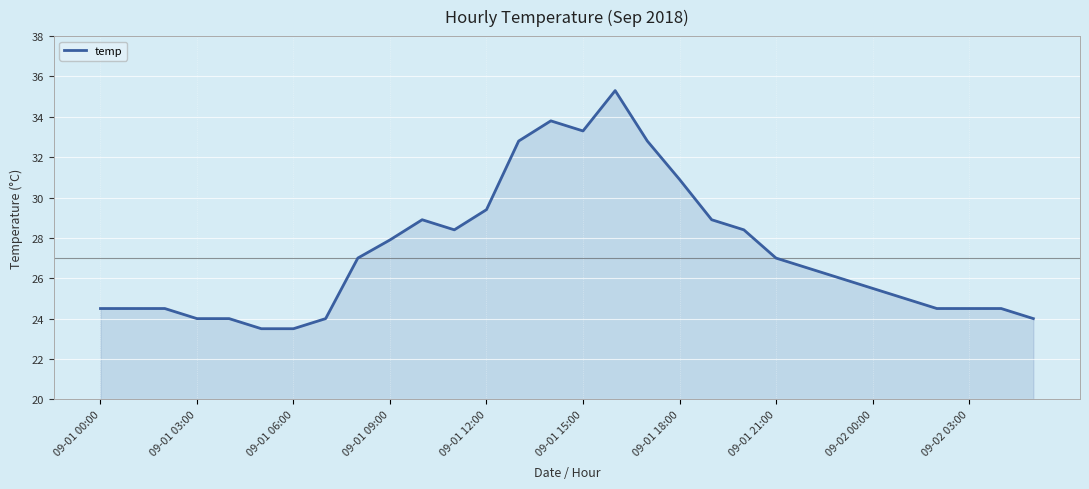

What is the greatest value displayed?

35.3